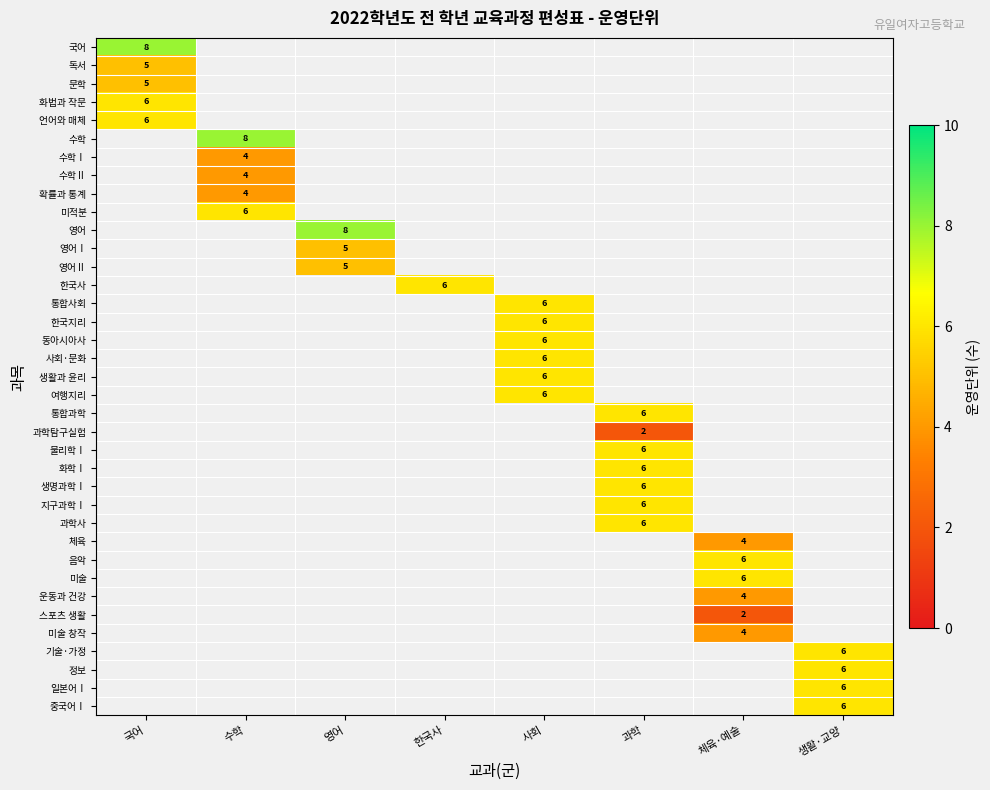

List the series in order of their peak value, highest first.

국어, 화법과 작문, 언어와 매체, 수학, 수학Ⅰ, 수학Ⅱ, 확률과 통계, 미적분, 영어, 영어Ⅰ, 영어Ⅱ, 한국사, 통합사회, 한국지리, 동아시아사, 사회·문화, 생활과 윤리, 여행지리, 통합과학, 과학탐구실험, 물리학Ⅰ, 화학Ⅰ, 생명과학Ⅰ, 지구과학Ⅰ, 과학사, 체육, 음악, 미술, 운동과 건강, 스포츠 생활, 미술 창작, 기술·가정, 정보, 일본어Ⅰ, 중국어Ⅰ, 독서, 문학